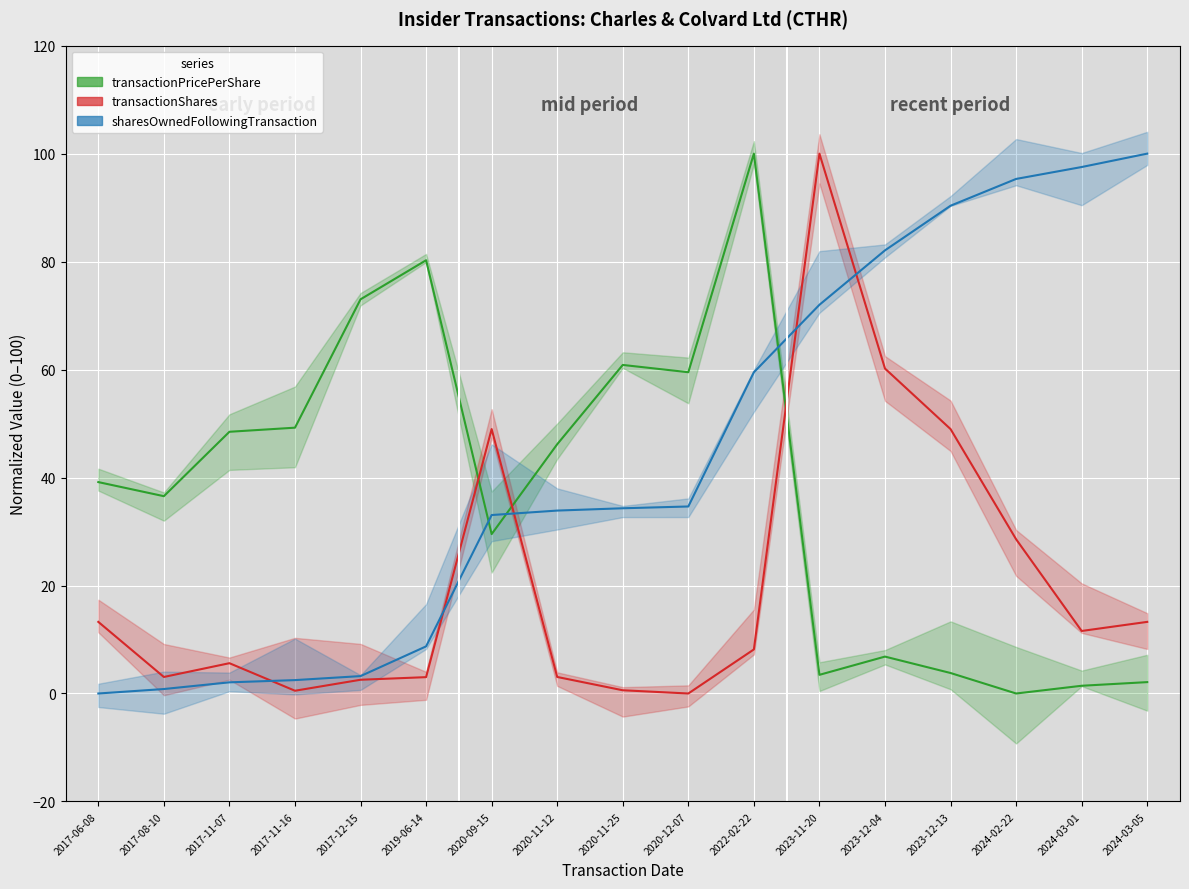

At how many categories does at least one series exceed 41?

15